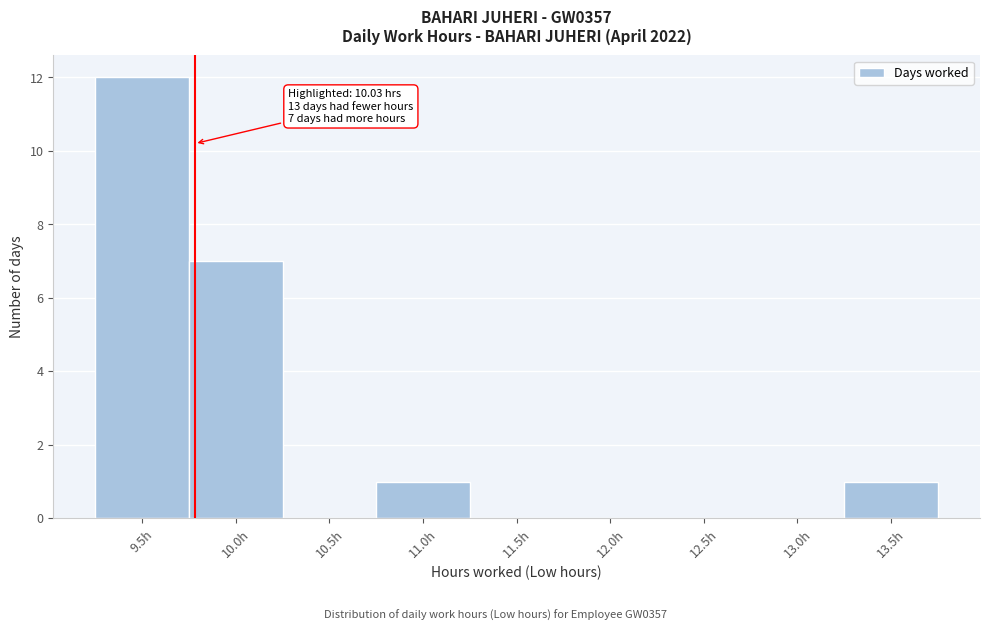

Reading left to right, extract all data points from this chart.

9.5h=12	10.0h=7	10.5h=0	11.0h=1	11.5h=0	12.0h=0	12.5h=0	13.0h=0	13.5h=1